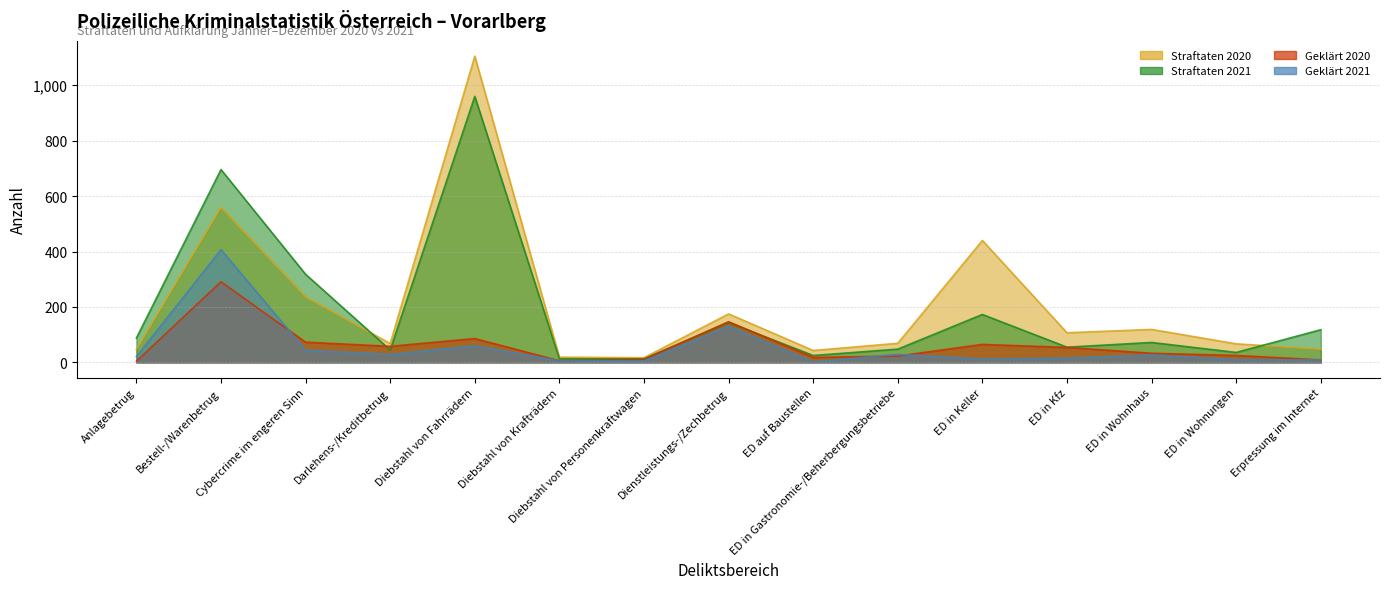

At ED in Kfz, list the series in order from smallest to largest.

Geklärt 2021, Geklärt 2020, Straftaten 2021, Straftaten 2020